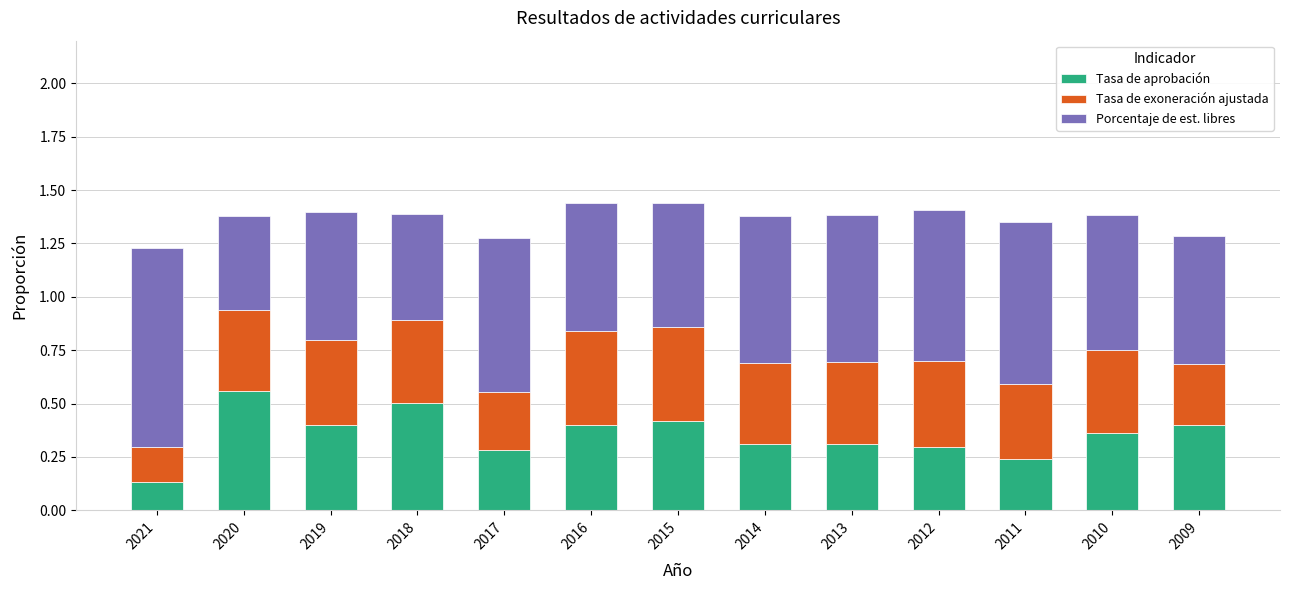

At which label does Tasa de aprobación reach its peak?

2020